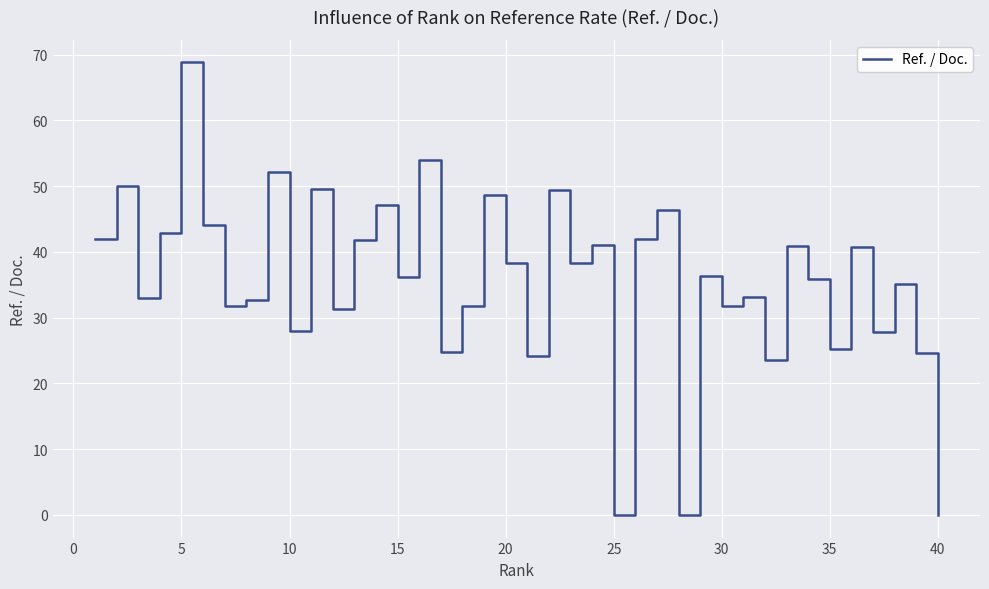

What is the greatest value displayed?

68.8